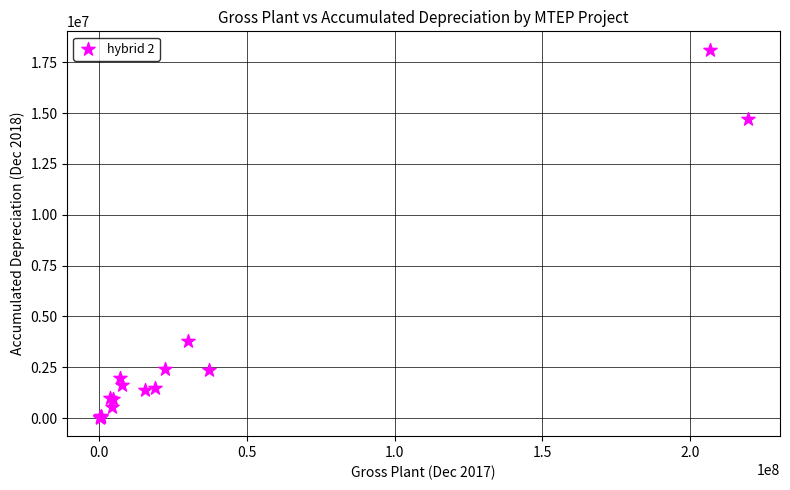

What Y value in the scatter plot is closest to 9066353?

3765893.8